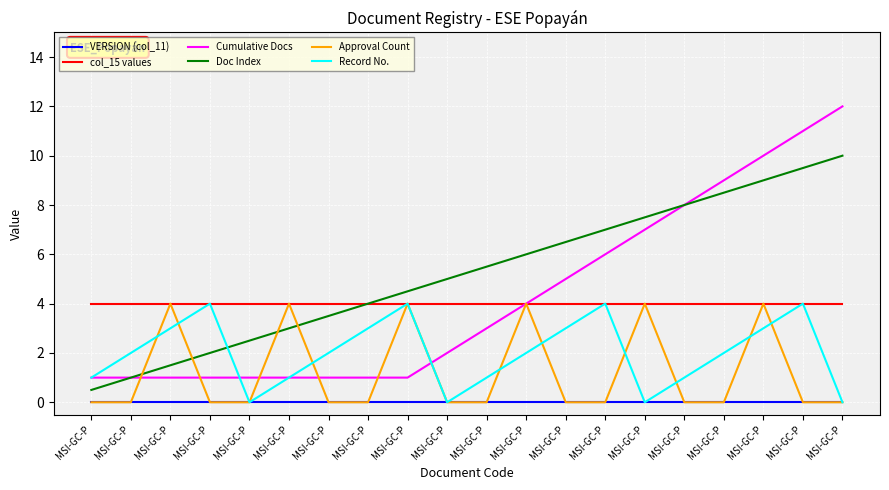

Which series has the largest total across all categories?

Doc Index